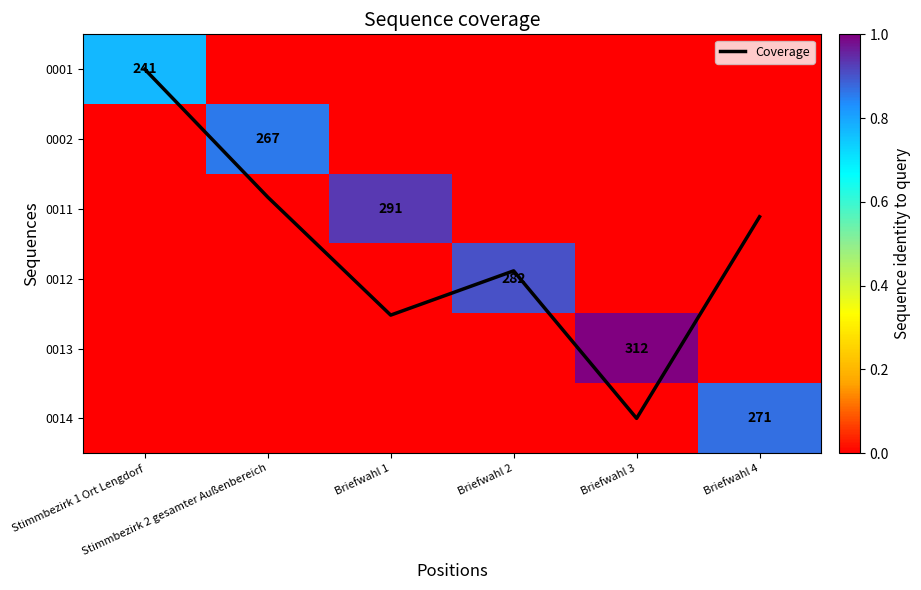

Which category has the highest value across all series?

Briefwahl 3